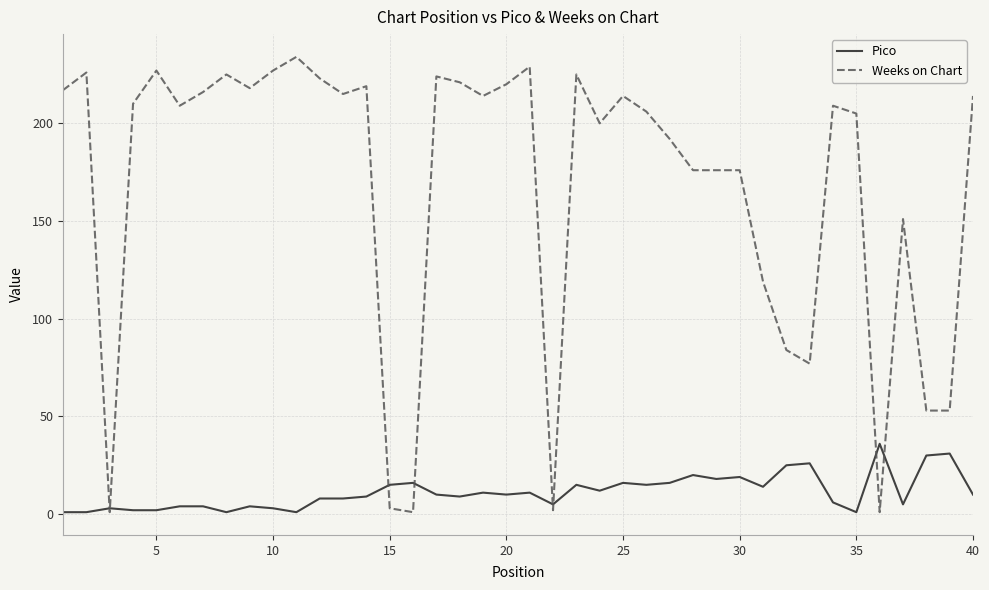

Count the number of categories in the chart.

40